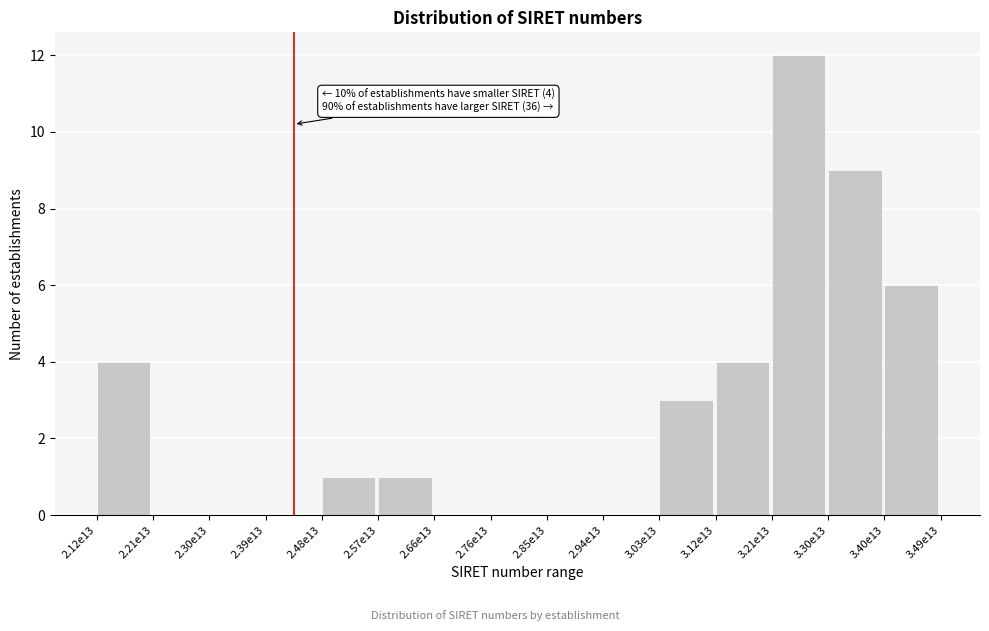

Reading right to left, what are all the values shown in this chart?

3.40e13=6	3.30e13=9	3.21e13=12	3.12e13=4	3.03e13=3	2.94e13=0	2.85e13=0	2.76e13=0	2.66e13=0	2.57e13=1	2.48e13=1	2.39e13=0	2.30e13=0	2.21e13=0	2.12e13=4